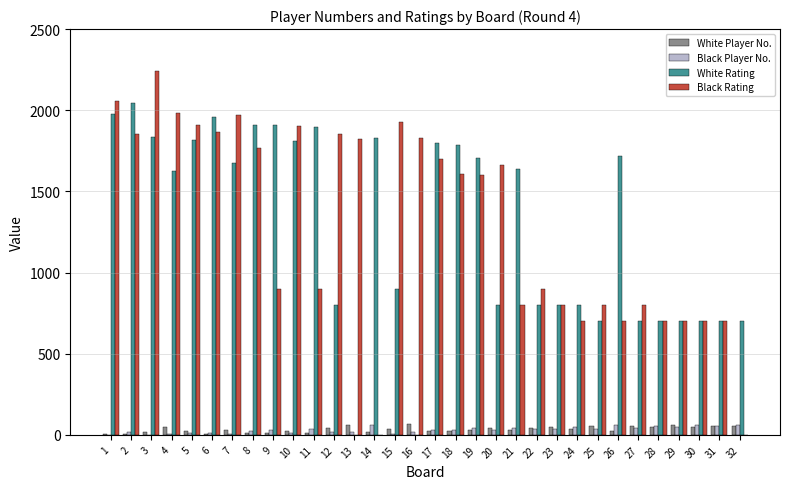

What is the spread (max minus min) of values at 30?

650